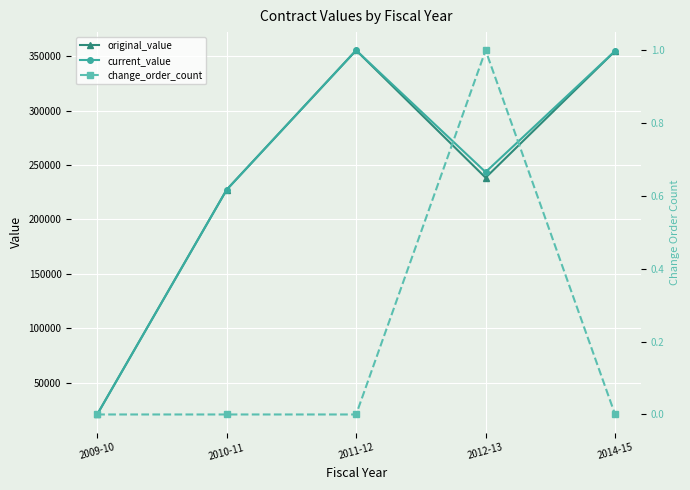

How many values in the current_value series are below 243566?

2